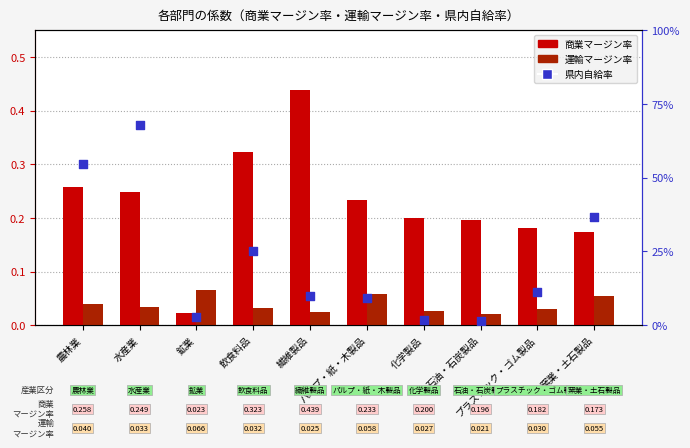

Is the value of 商業マージン率 at プラスチック・ゴム製品 greater than the value of 運輸マージン率 at 窯業・土石製品?

Yes